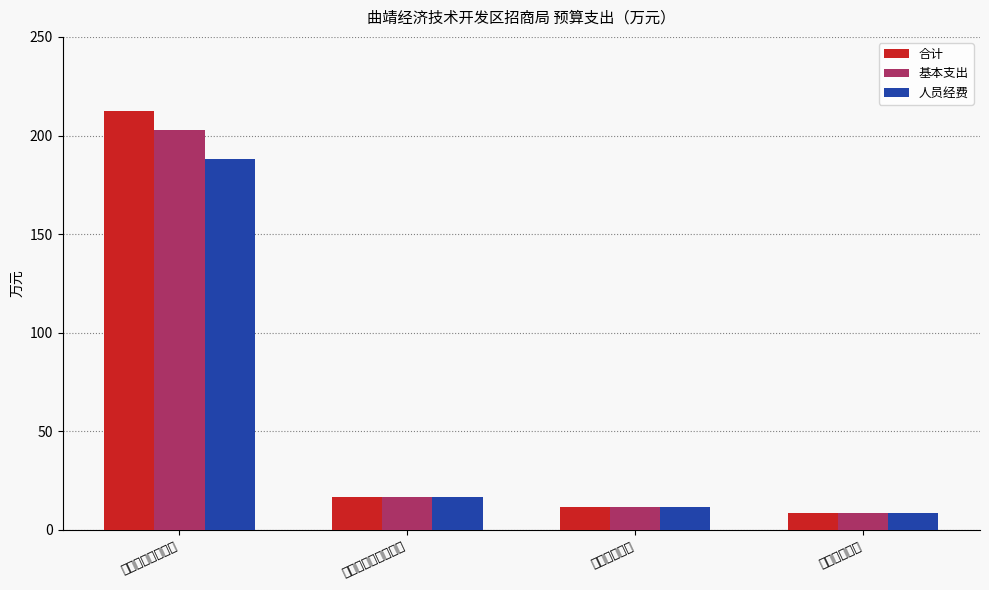

Reading left to right, list all the values displayed in this chart.

合计: 一般公共服务支出=212.6	社会保障和就业支出=16.7	卫生健康支出=11.9	住房保障支出=8.7
基本支出: 一般公共服务支出=202.6	社会保障和就业支出=16.7	卫生健康支出=11.9	住房保障支出=8.7
人员经费: 一般公共服务支出=188.3	社会保障和就业支出=16.7	卫生健康支出=11.9	住房保障支出=8.7